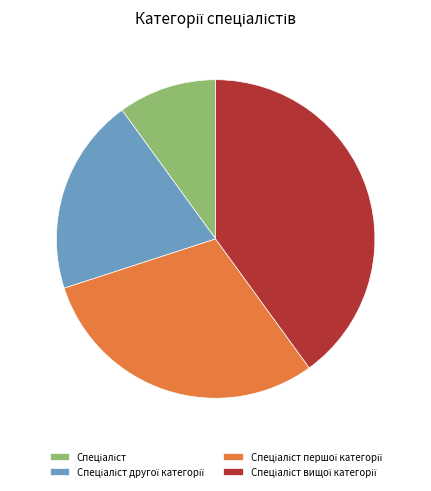

Does any single category account for the majority?

No